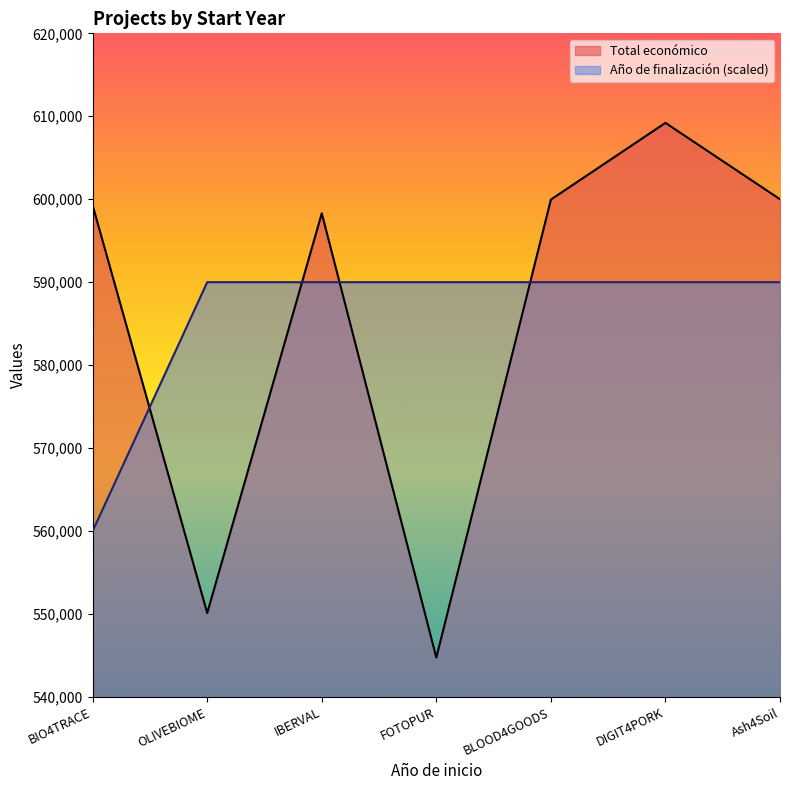

The value of Total económico at FOTOPUR is 760829. True or false?

False